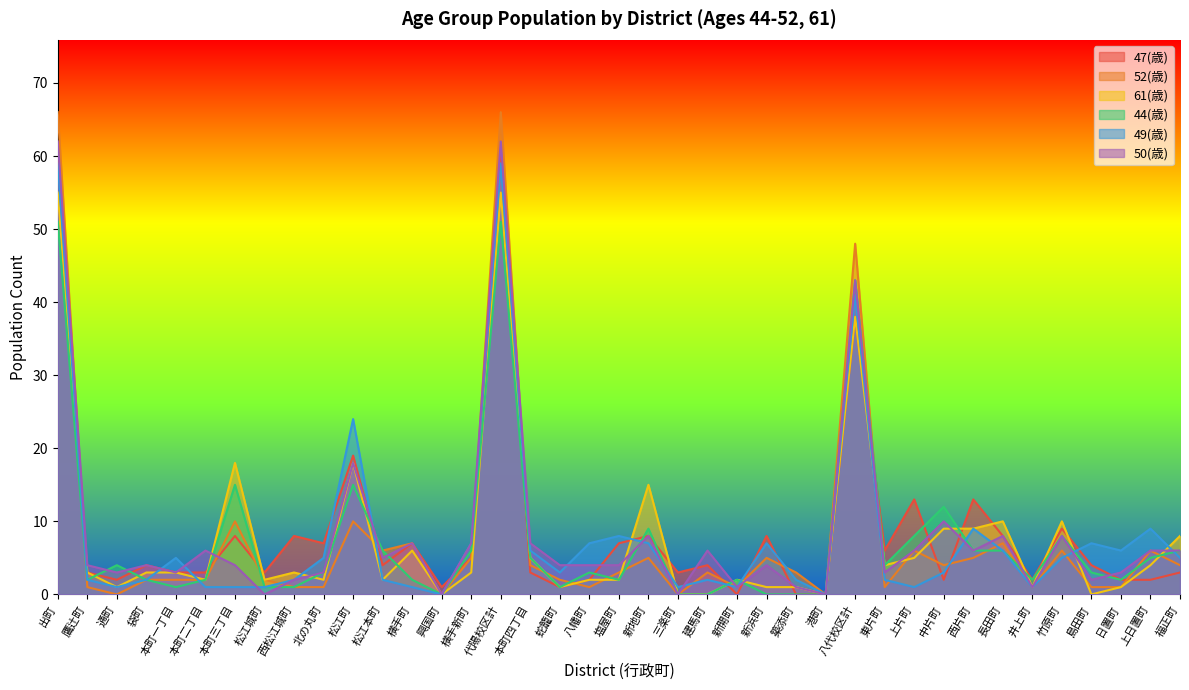

Which label corresponds to the smallest value in the chart?

新開町